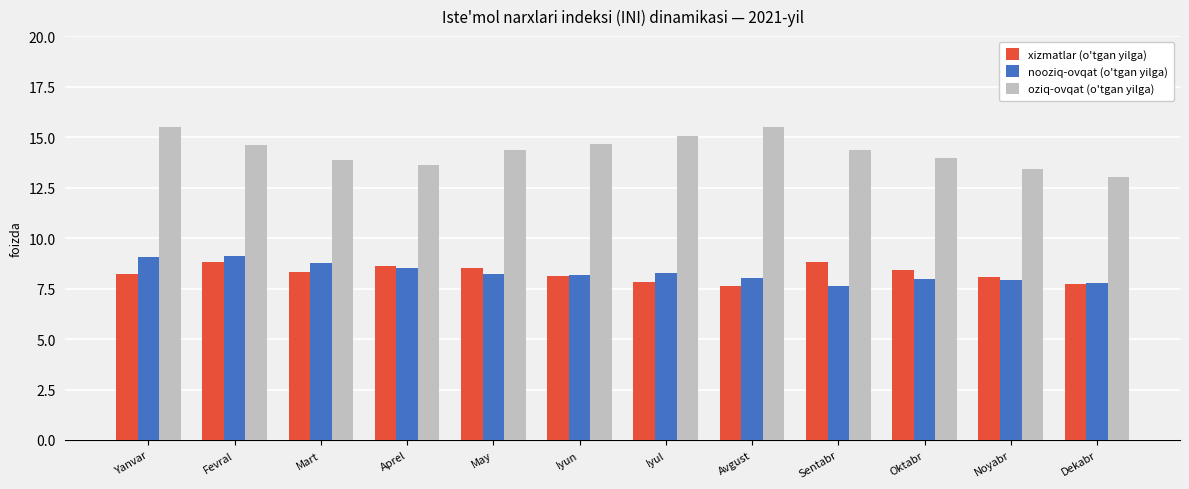

Is it true that nooziq-ovqat (o'tgan yilga) equals 7.9 at Noyabr?

True